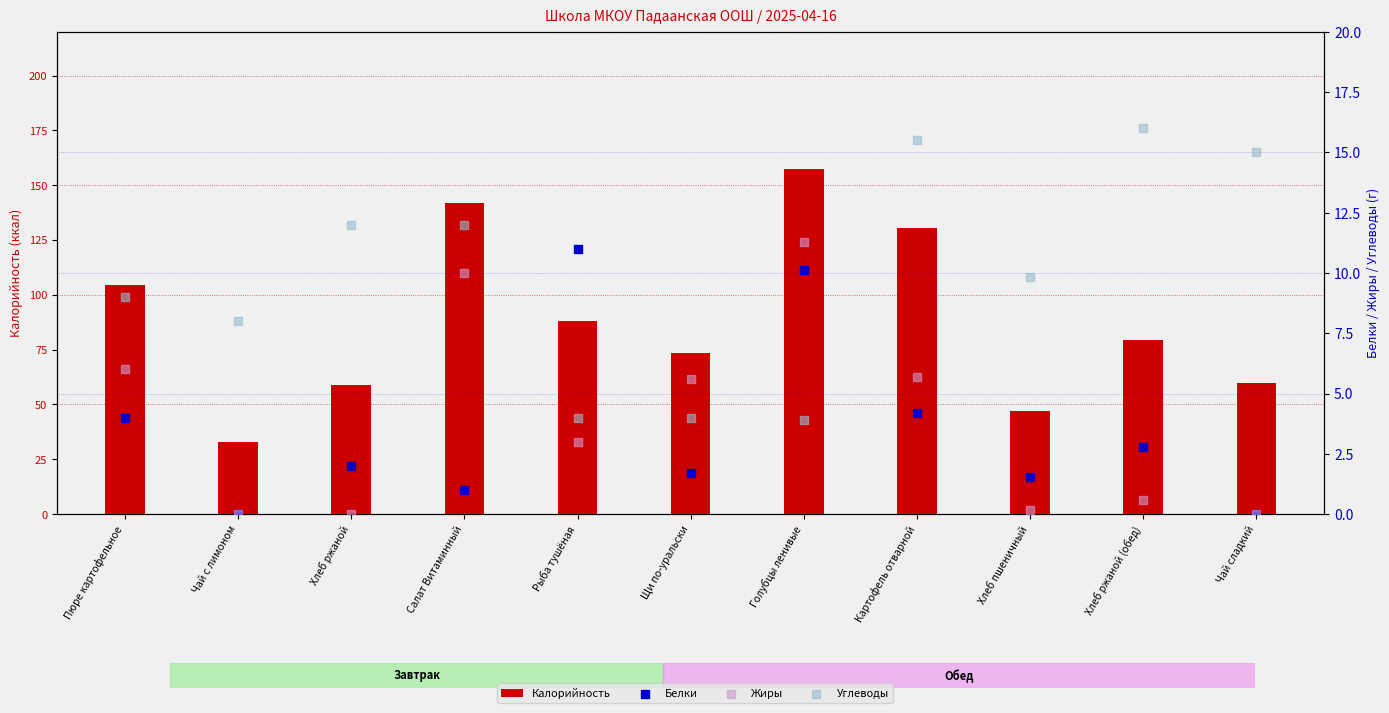

Which series has the largest Y range (max minus min)?

Калорийность